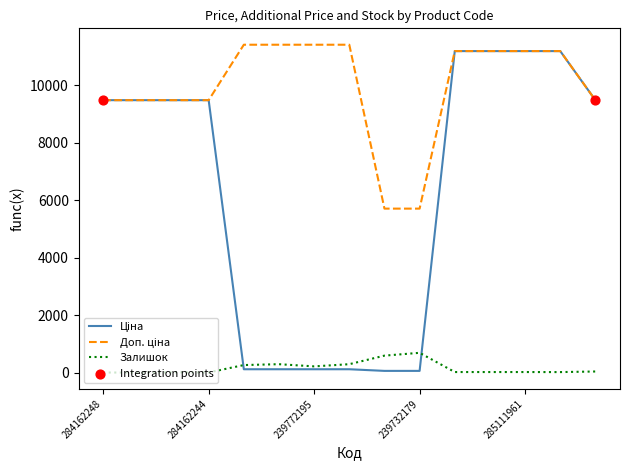

At how many categories does at least one series exceed 10795?

8